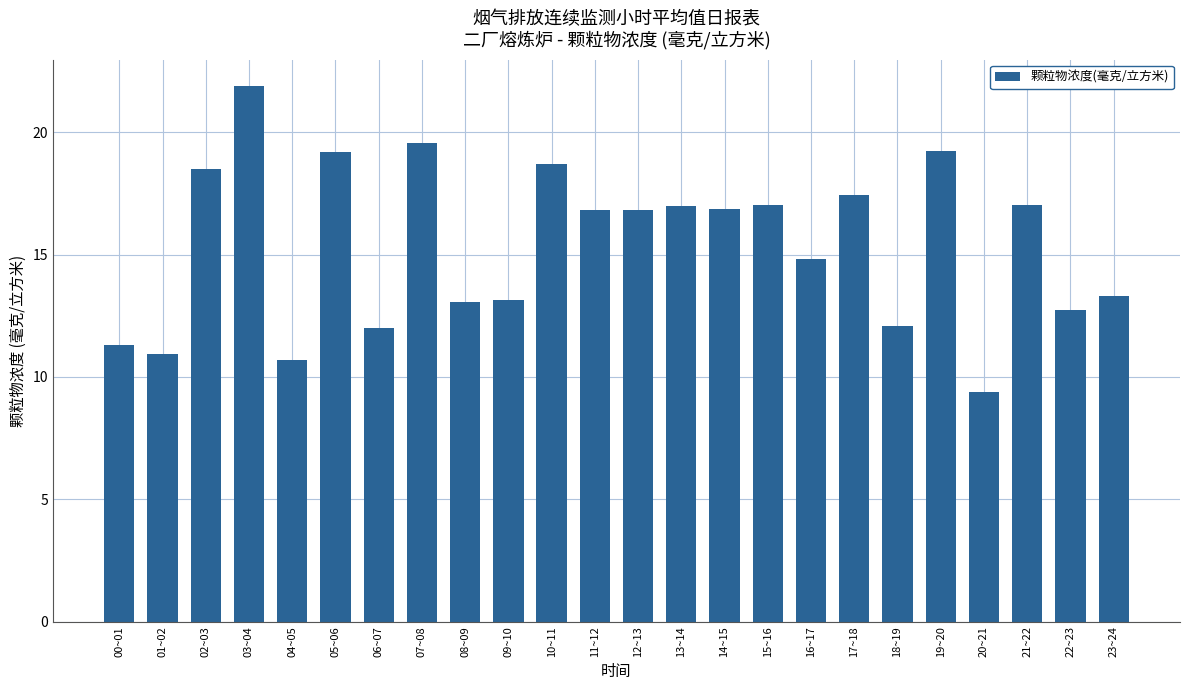

True or false: the data shows 17.4 at 17~18.

True